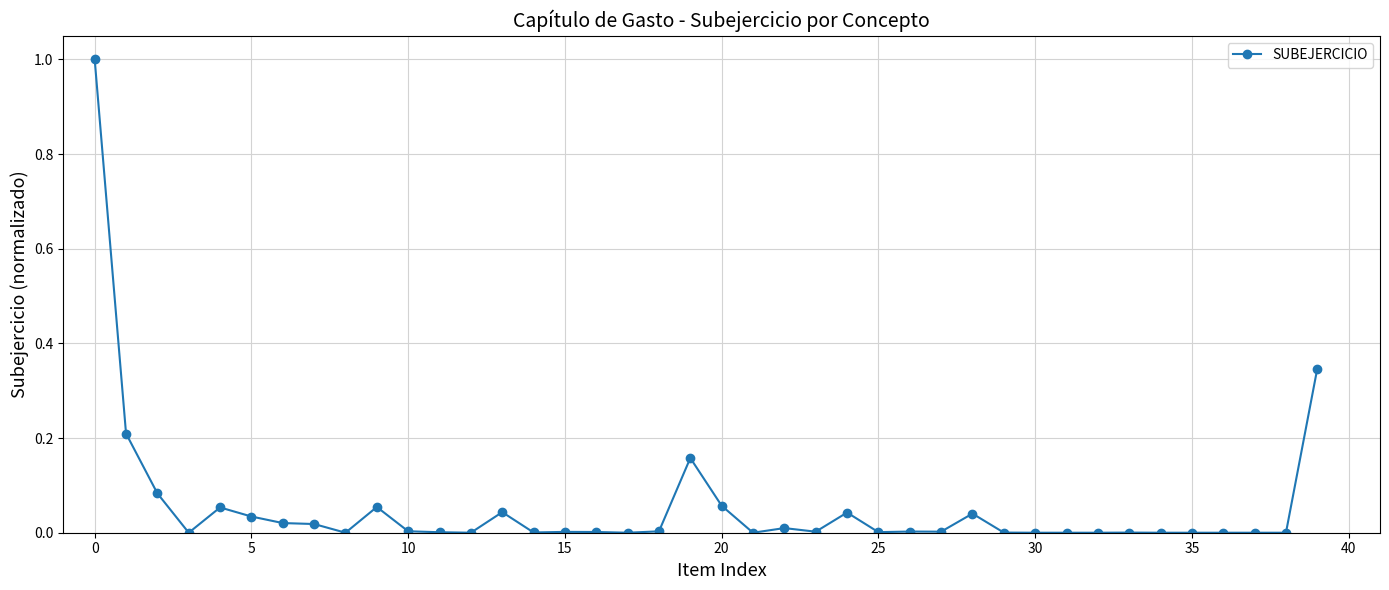

What is the greatest value displayed?

1.0